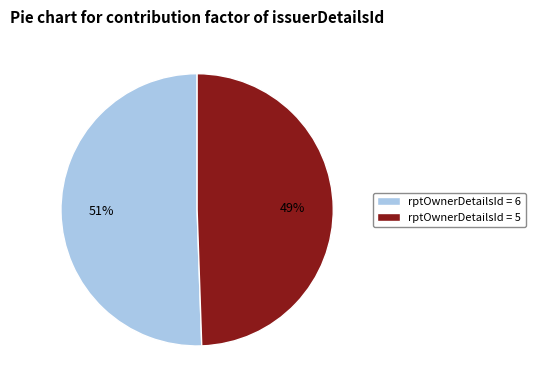

Count the number of slices in the pie.

2